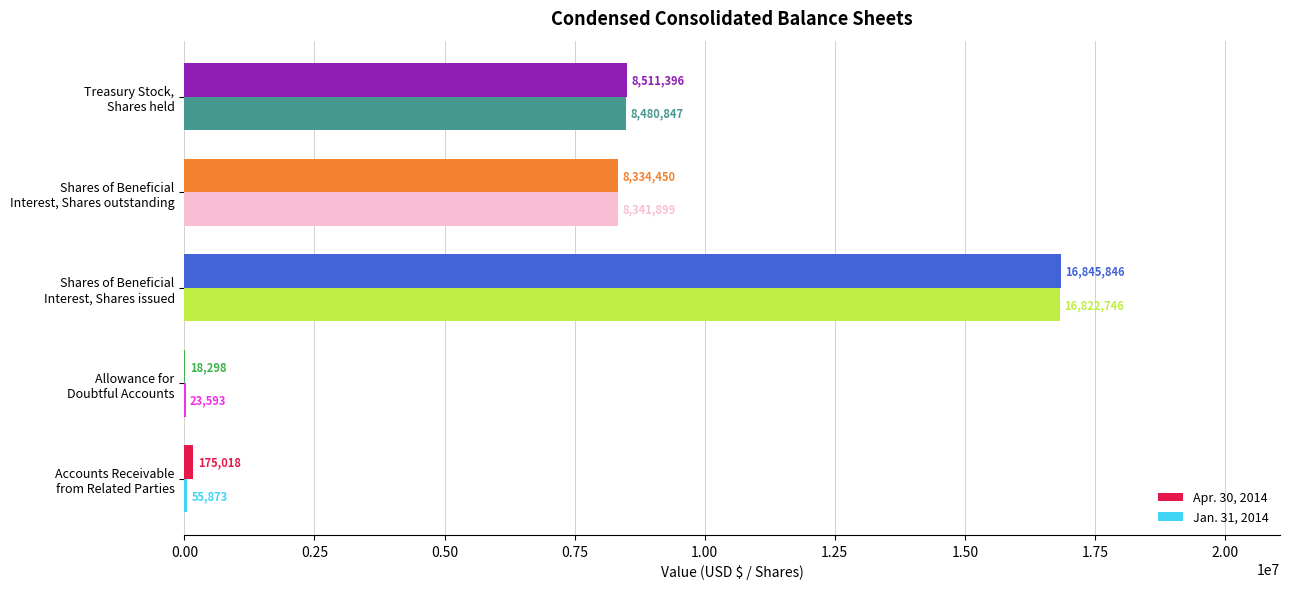

Which series has the largest total across all categories?

Apr. 30, 2014